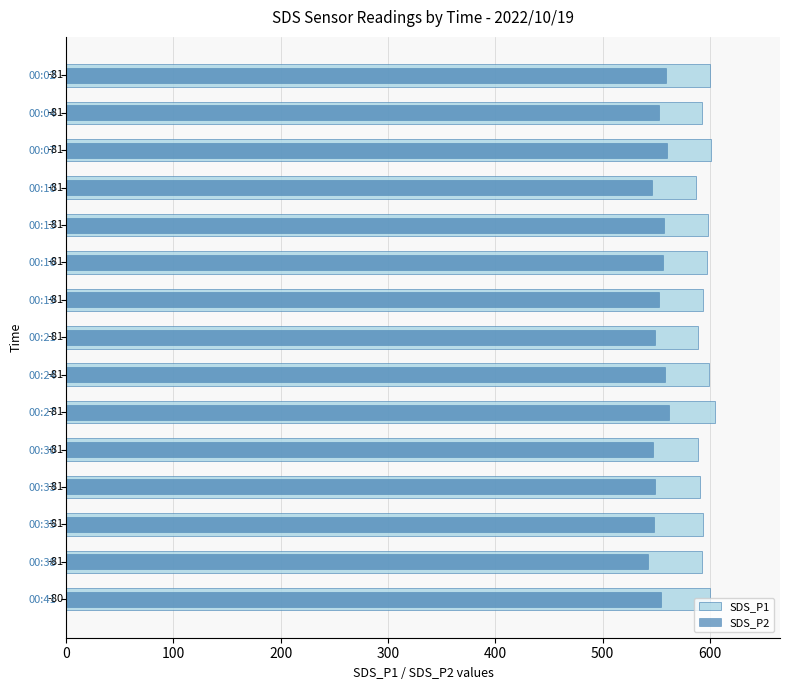

The SDS_P2 series shows 546.0 at 00:10. True or false?

True